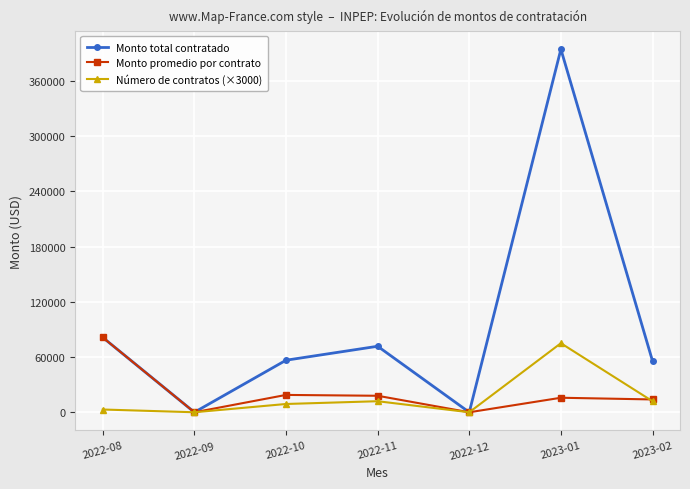

How many data points in Monto total contratado are above 56532?

4